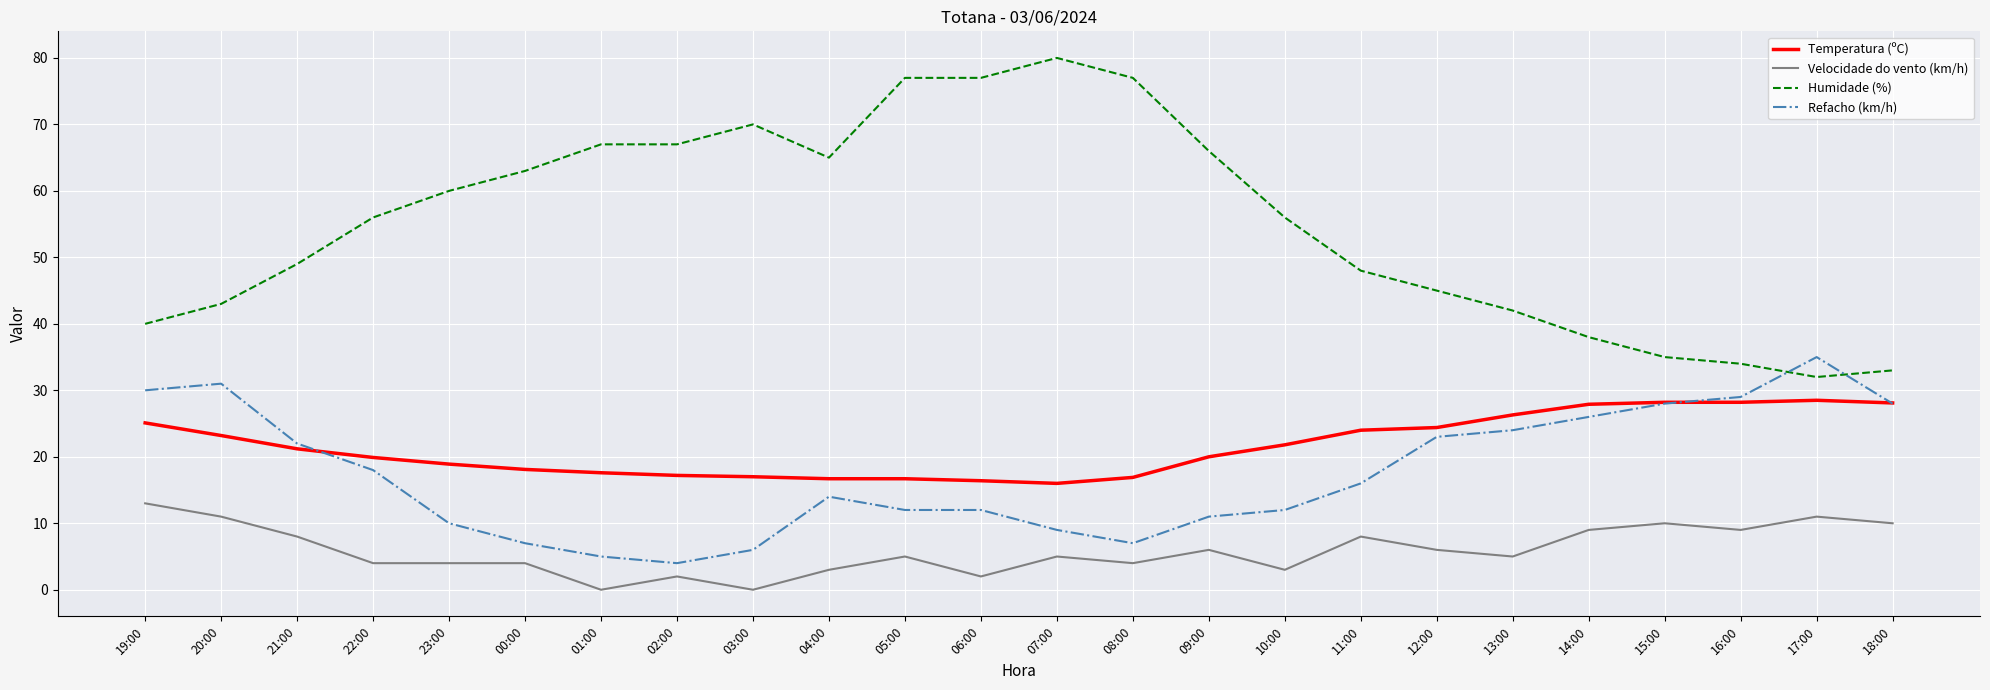

How many lines are shown in the chart?

4